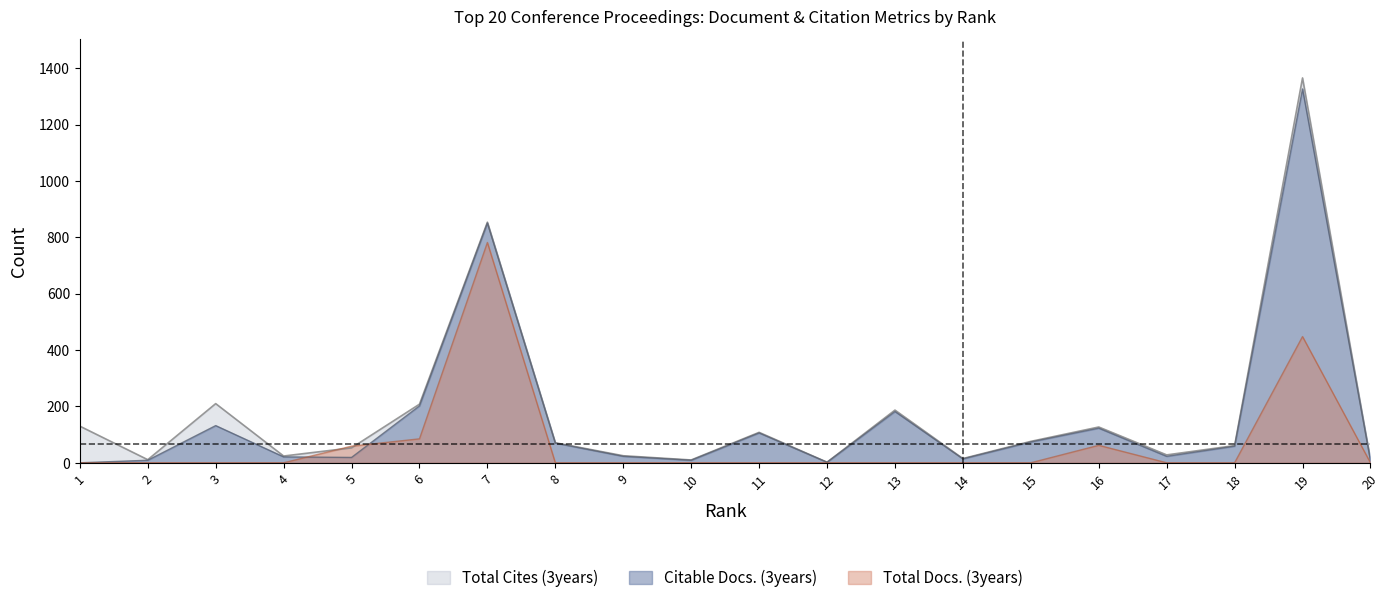

True or false: Citable Docs. (3years) has a value of 14 at 14.

True